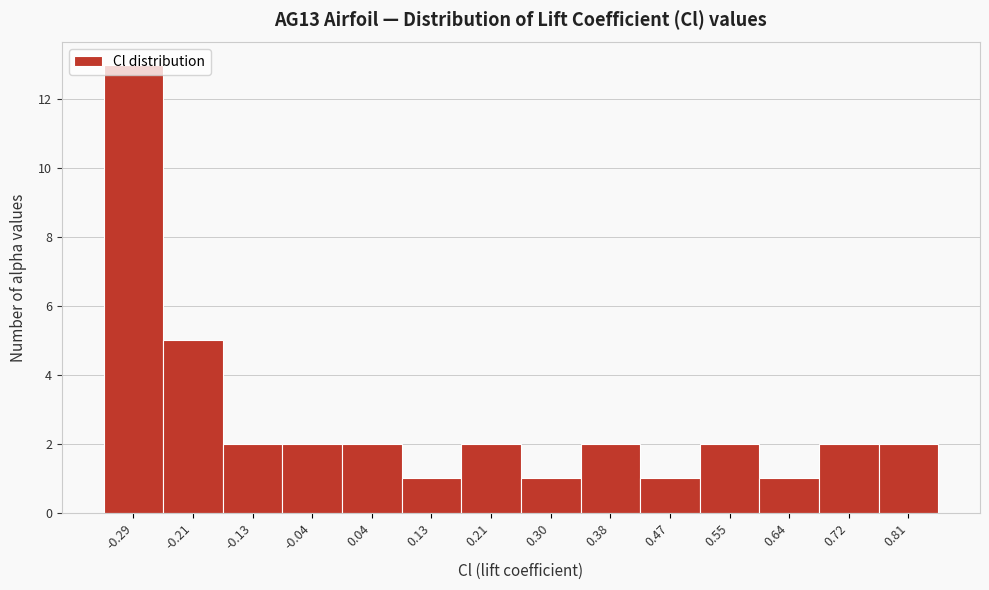

How tall is the bar that spans 0.59 to 0.68 on the x-axis? Neither the bar edges nor the heights are printed on the chart, so give them approximately, as read against the axes.

1